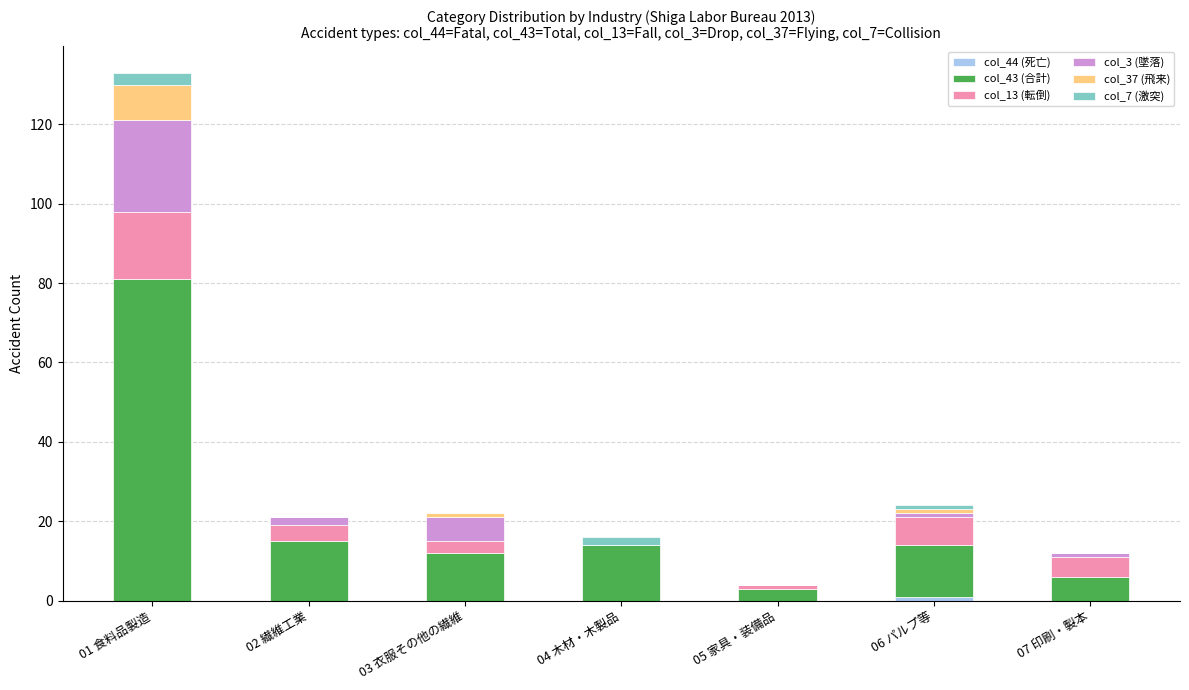

At which category is the sum across all series the highest?

01 食料品製造